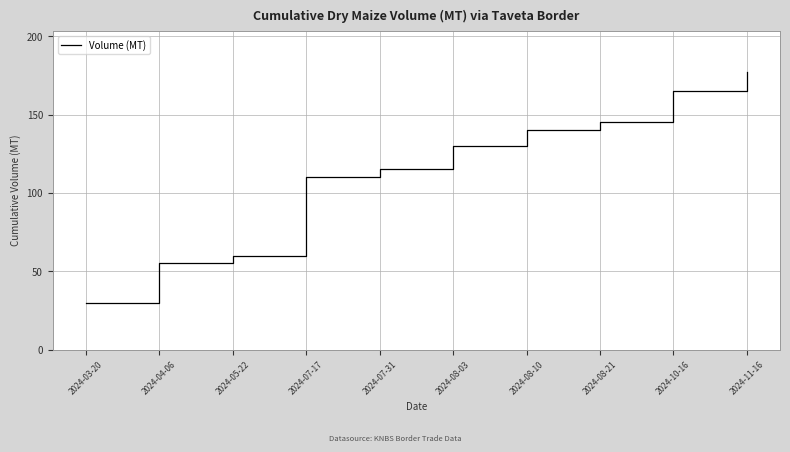

True or false: the data shows 177 at 2024-11-16.

True